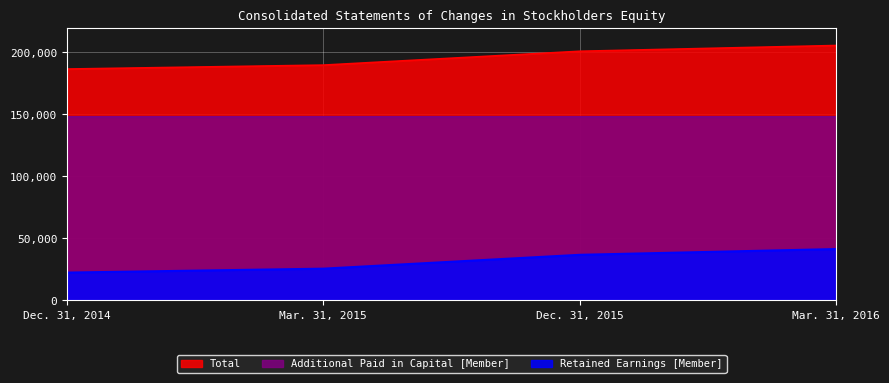

True or false: Total and Additional Paid in Capital [Member] intersect in this chart.

False